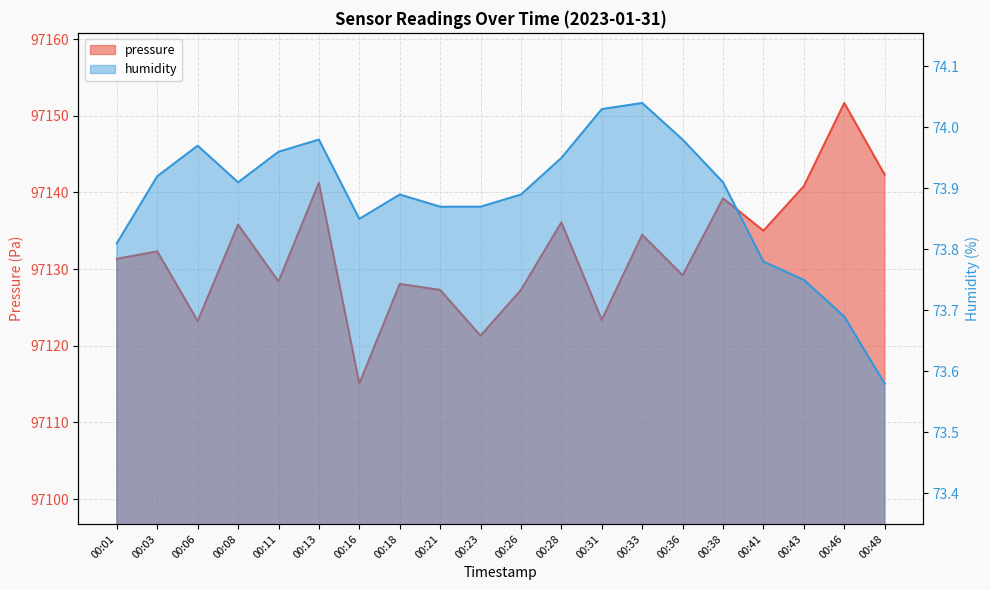

Rank the categories by humidity value from highest to lowest.

00:33, 00:31, 00:13, 00:36, 00:06, 00:11, 00:28, 00:03, 00:08, 00:38, 00:18, 00:26, 00:21, 00:23, 00:16, 00:01, 00:41, 00:43, 00:46, 00:48